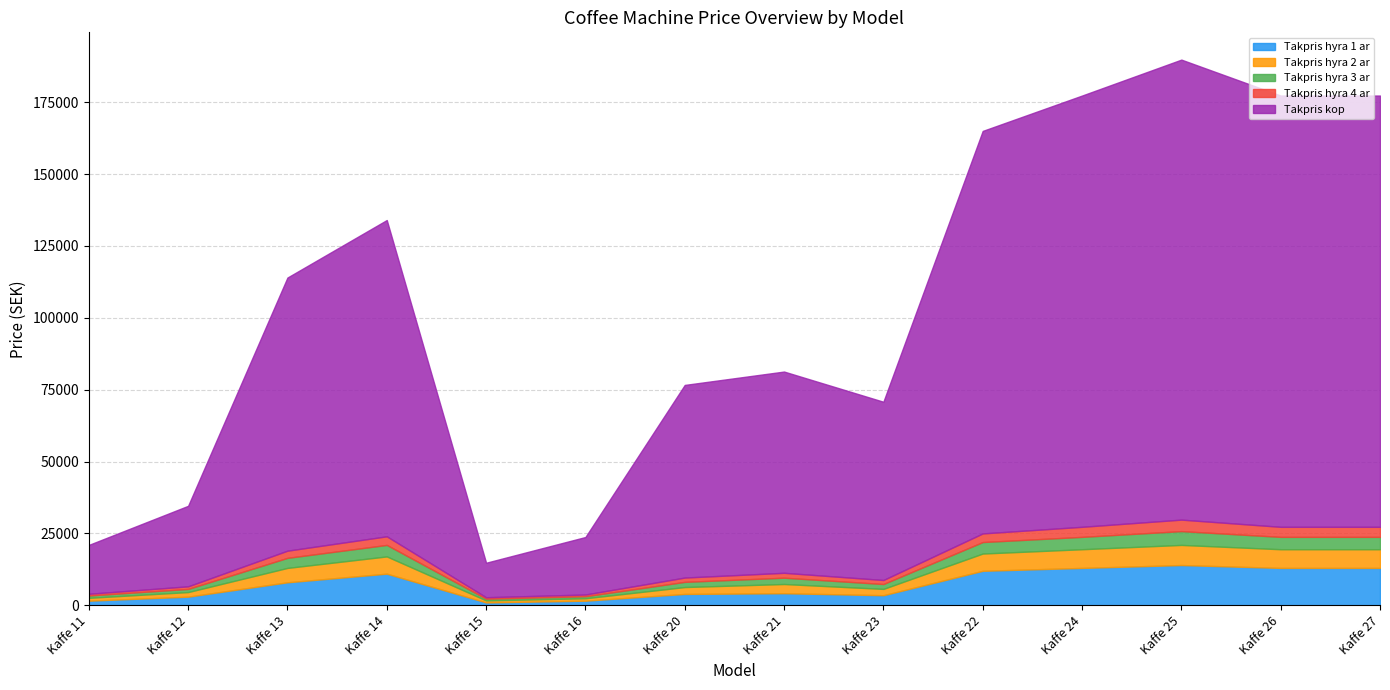

Which series has the largest range (max minus min)?

Takpris kop